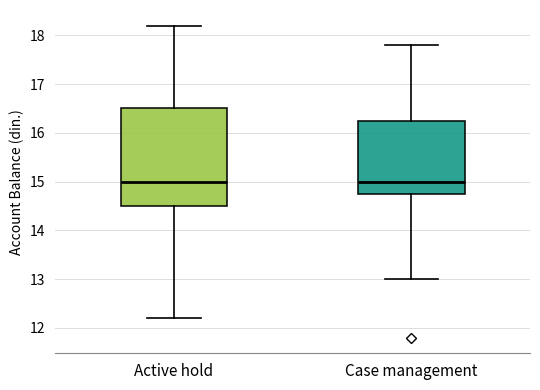

Reading left to right, transcribe this box plot: for each box, give where its median line is, the range the box spans, and where its two whiskers end, as read against the y-axis. The values are not printed on the chart, so give them approximately, as read against the axis.

Active hold: median 15.0, box 14.5 to 16.5, whiskers 12.2 to 18.2
Case management: median 15.0, box 14.8 to 16.3, whiskers 13.0 to 17.8